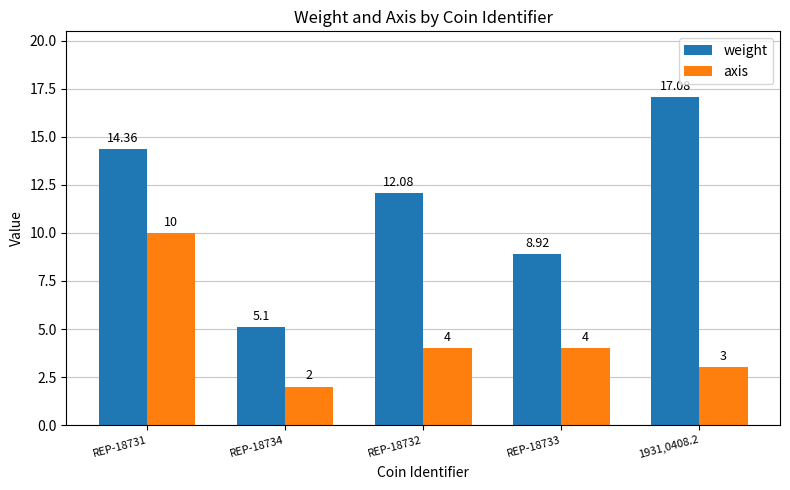

At which category is the sum across all series the highest?

REP-18731